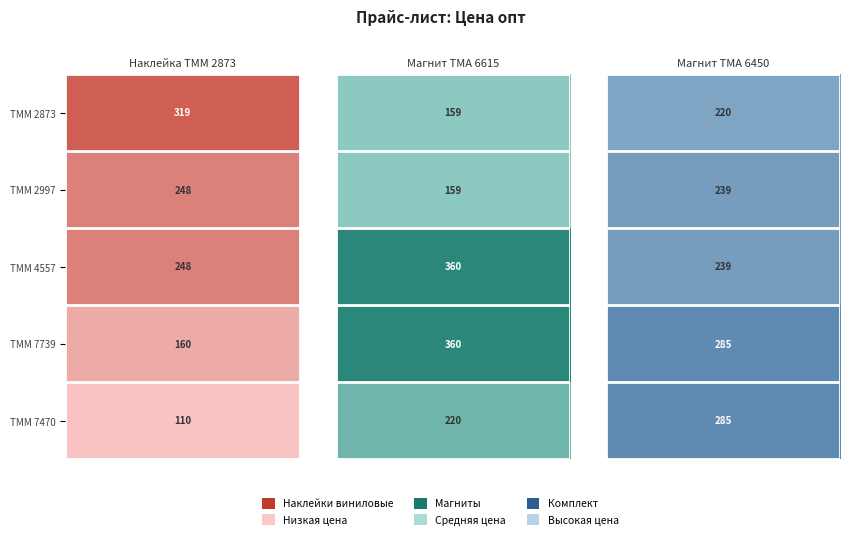

Reading left to right, list all the values displayed in this chart.

Наклейка TMM 2873: 319	248	248	160	110
Магнит TMA 6615: 159	159	360	360	220
Магнит TMA 6450: 220	239	239	285	285